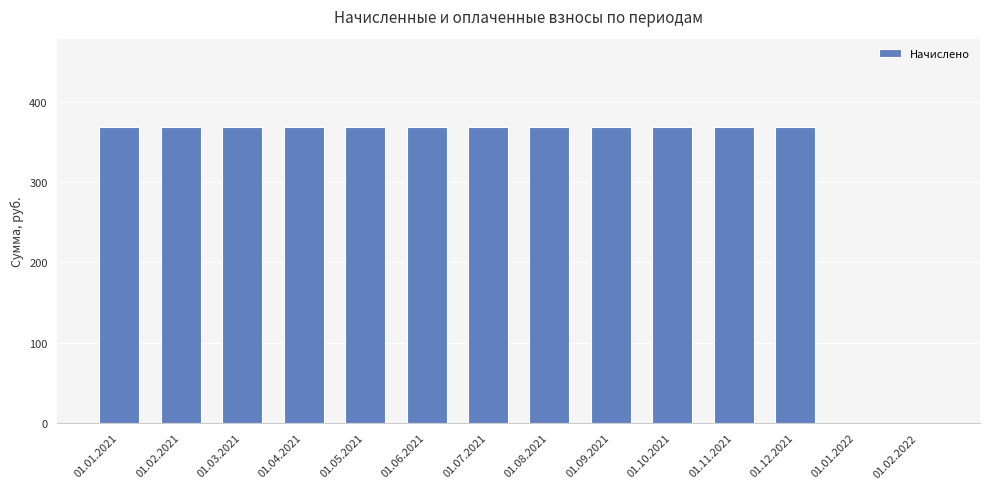

What is the sum of the values at 01.02.2022 and 01.08.2021?

368.2